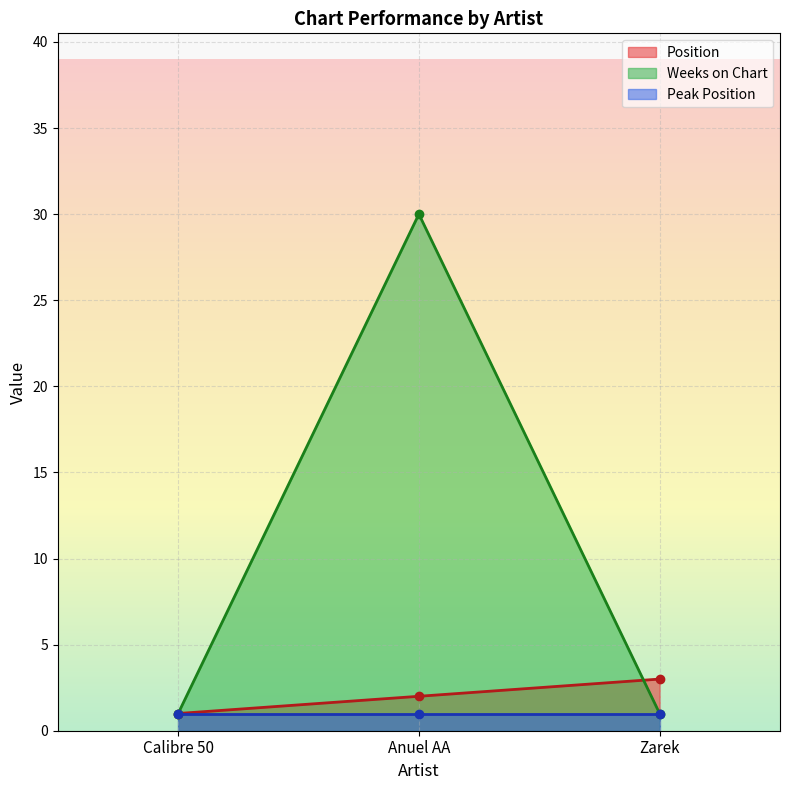

The Weeks on Chart series shows 15 at Anuel AA. True or false?

False